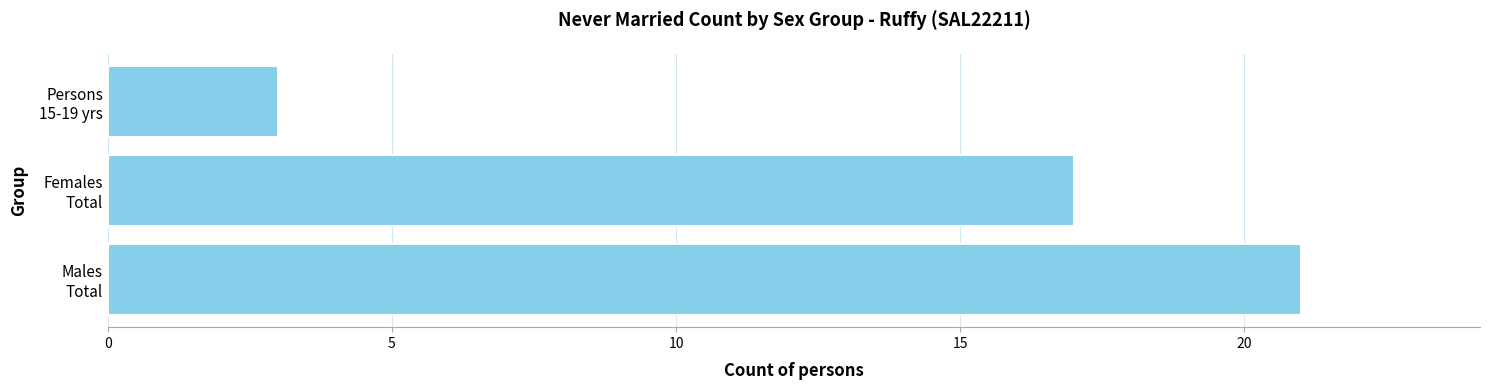

What is the minimum value shown in the chart?

3